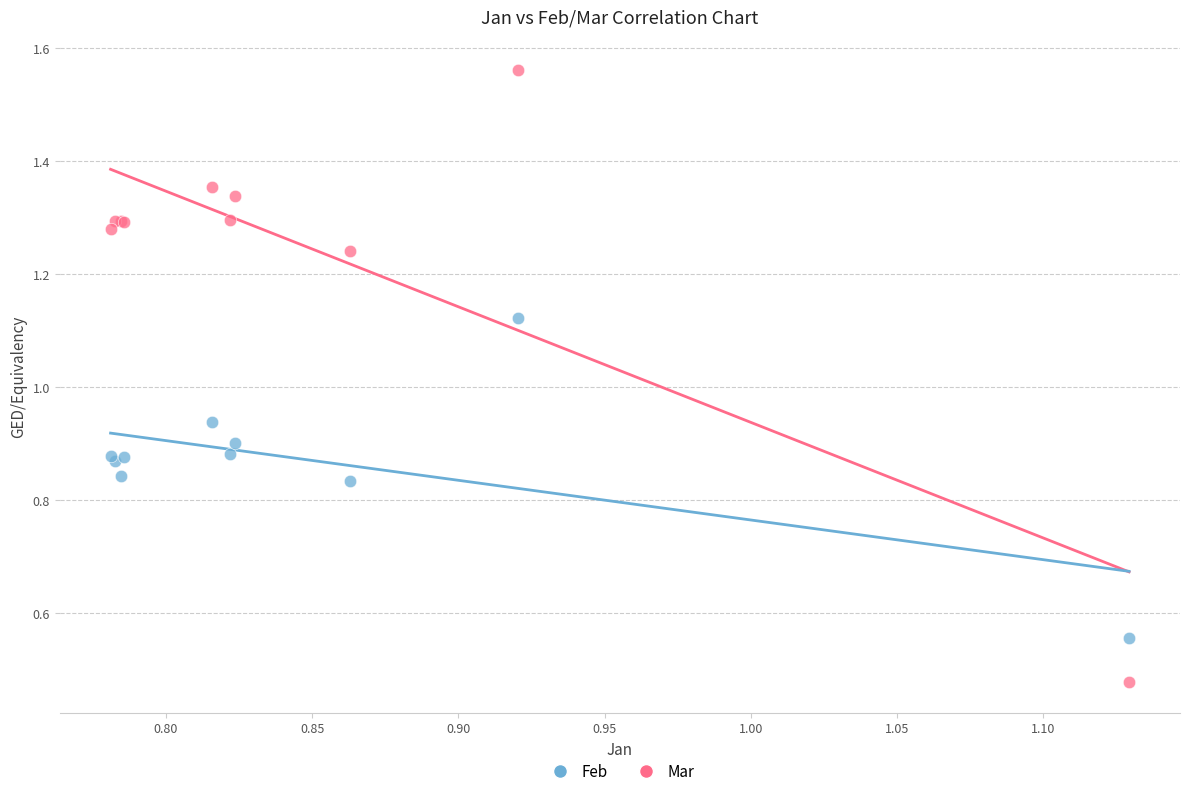

Which series has the largest Y range (max minus min)?

Feb